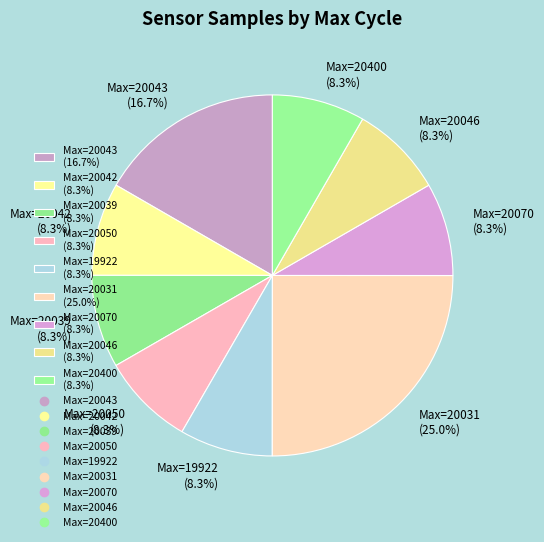

Is the sum of Max=20042 (8.3%) and Max=20043 (16.7%) greater than half?

No